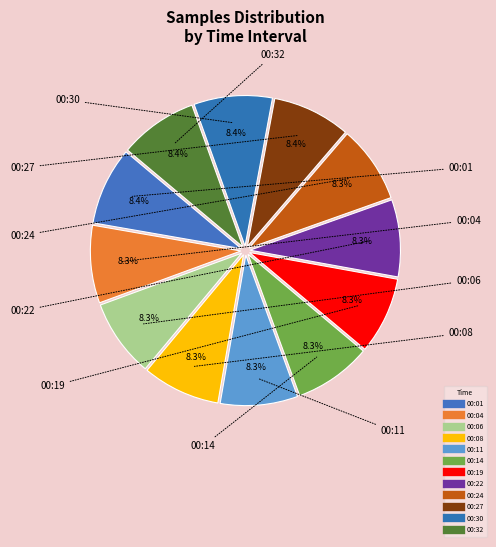

Rank the categories by value from lowest to highest.

00:19, 00:22, 00:24, 00:11, 00:14, 00:04, 00:08, 00:06, 00:01, 00:27, 00:32, 00:30